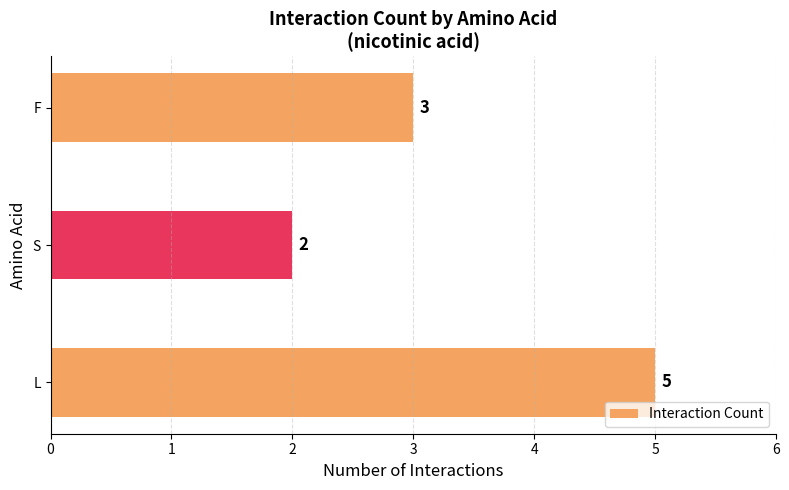

Which has a higher value, S or F?

F